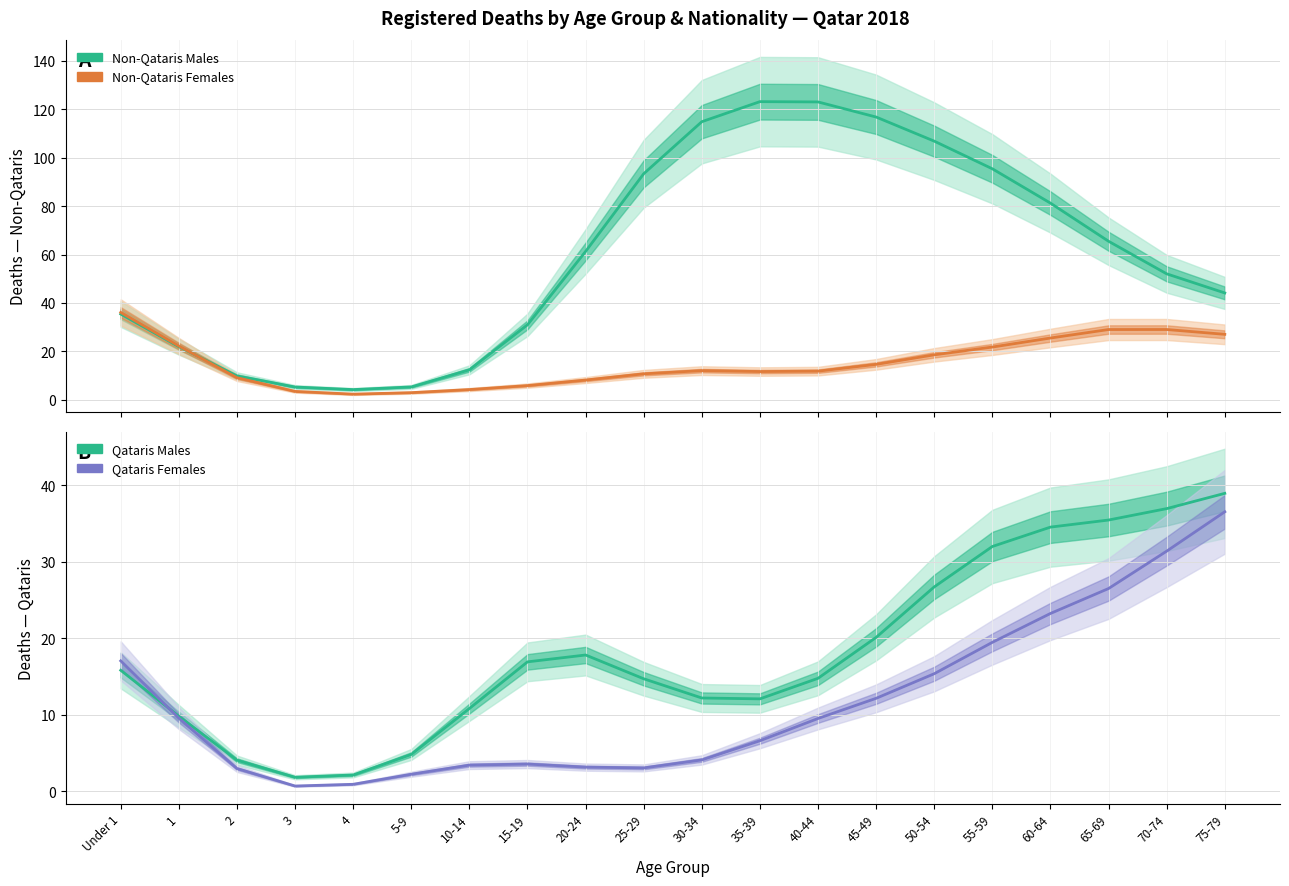

Which series has the widest spread of values?

Non-Qataris Males